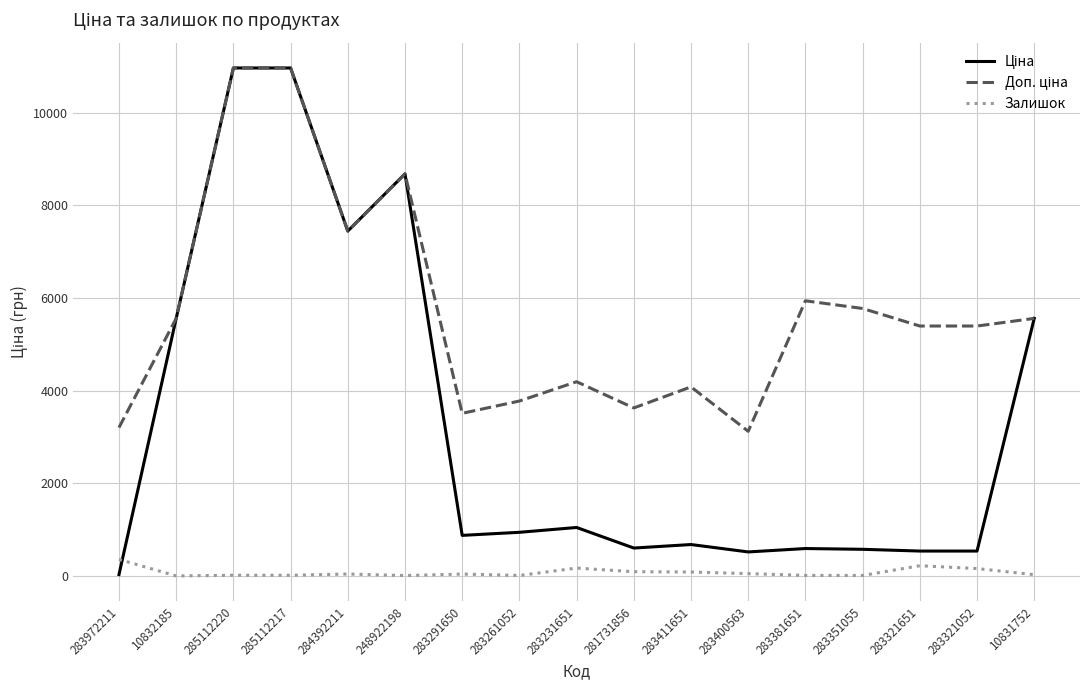

How many lines are shown in the chart?

3